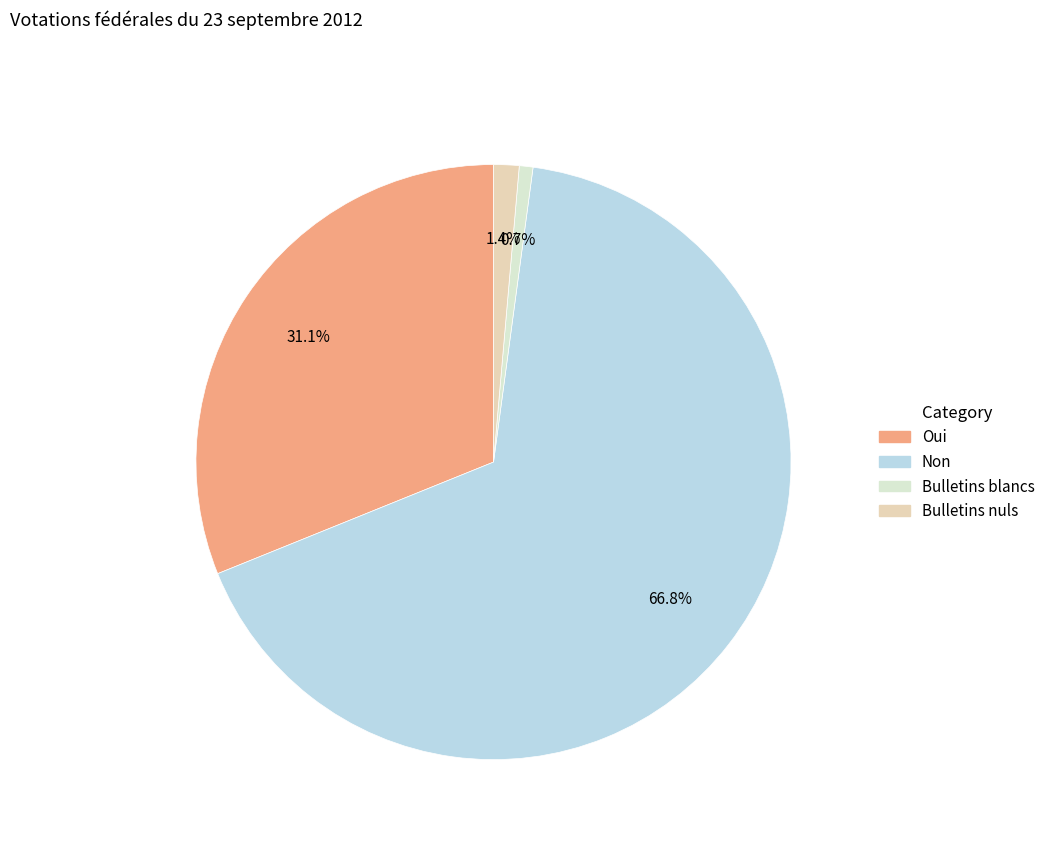

Is there any slice that represents more than half of the pie?

Yes